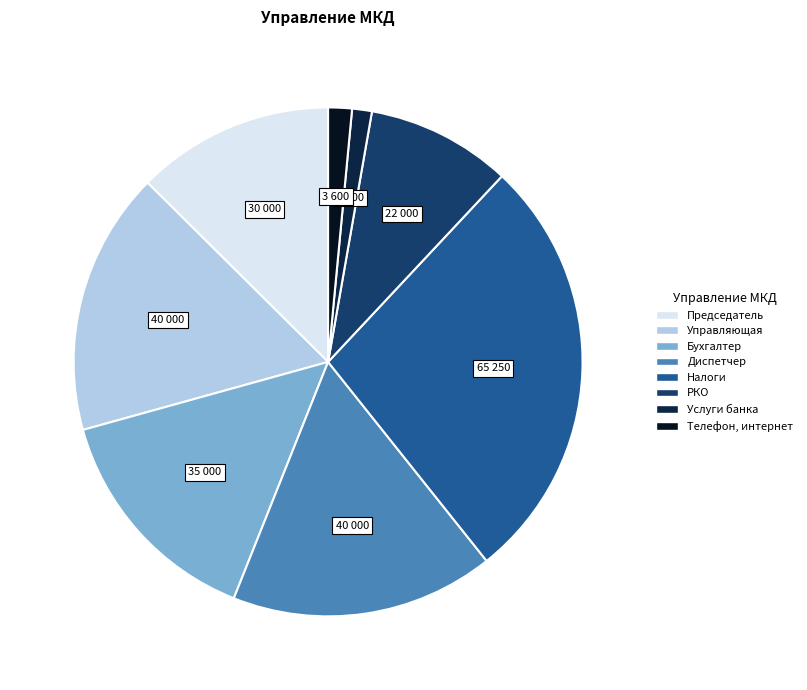

How many segments does this pie chart have?

8